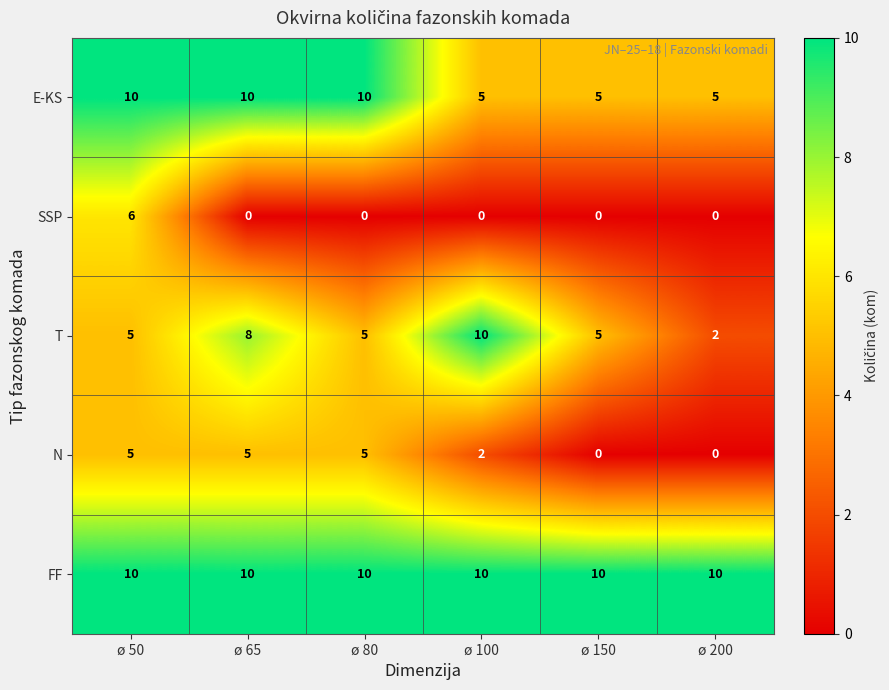

Rank the series by their average value, from lowest to highest.

SSP, N, T, E-KS, FF